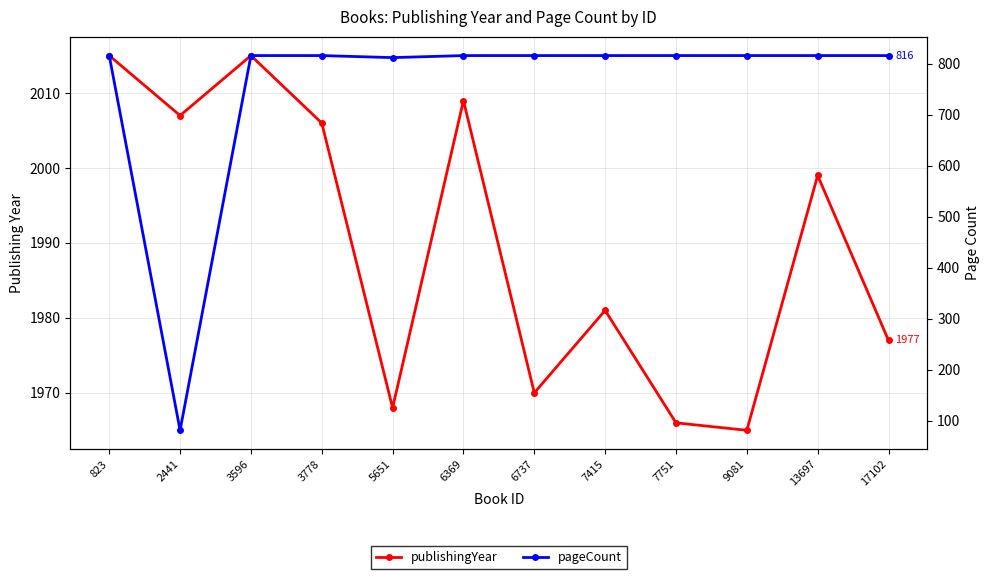

True or false: publishingYear and pageCount intersect in this chart.

False